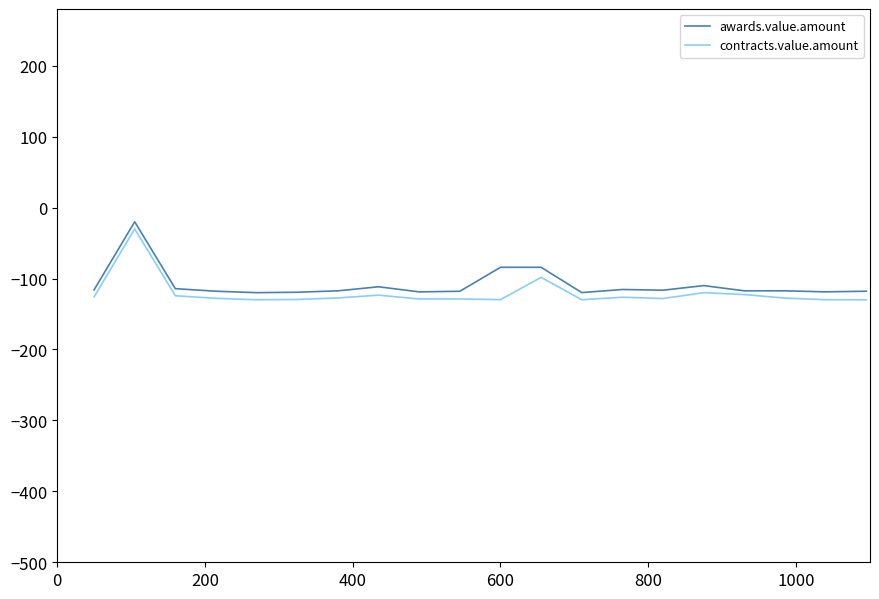

Rank the series by their maximum value, from lowest to highest.

contracts.value.amount, awards.value.amount